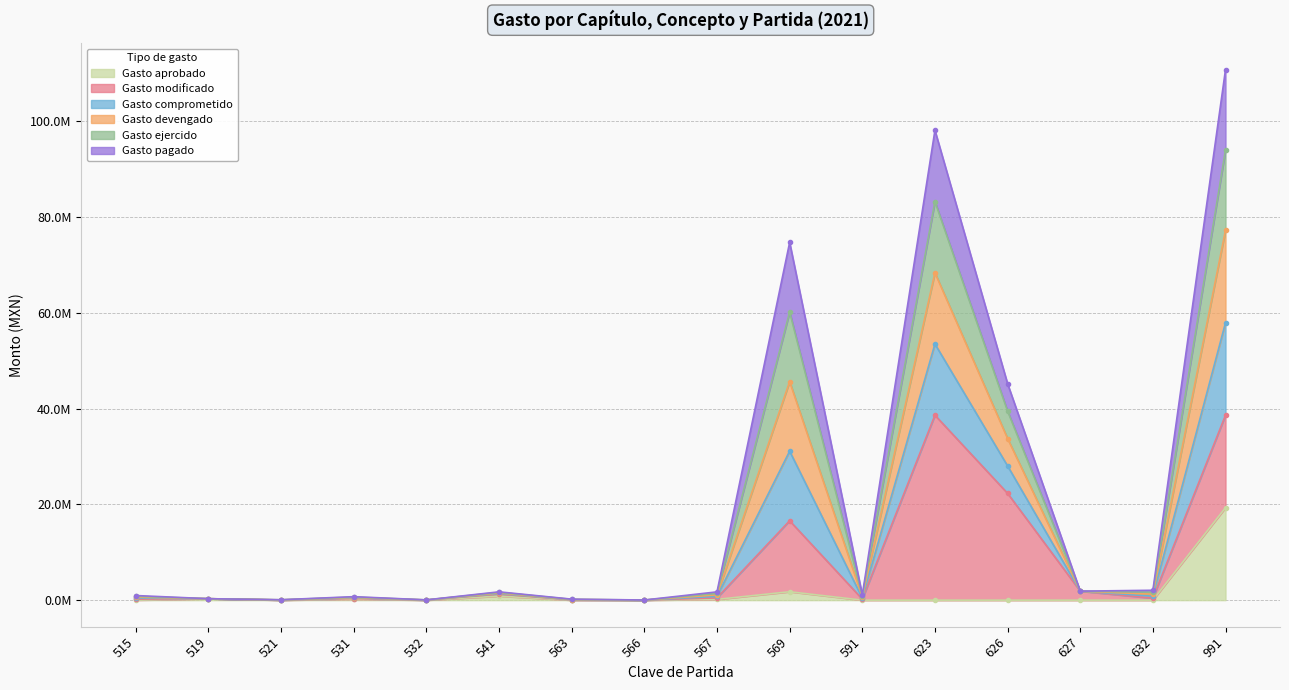

True or false: Gasto aprobado has a value of 0.0 at 532.

True